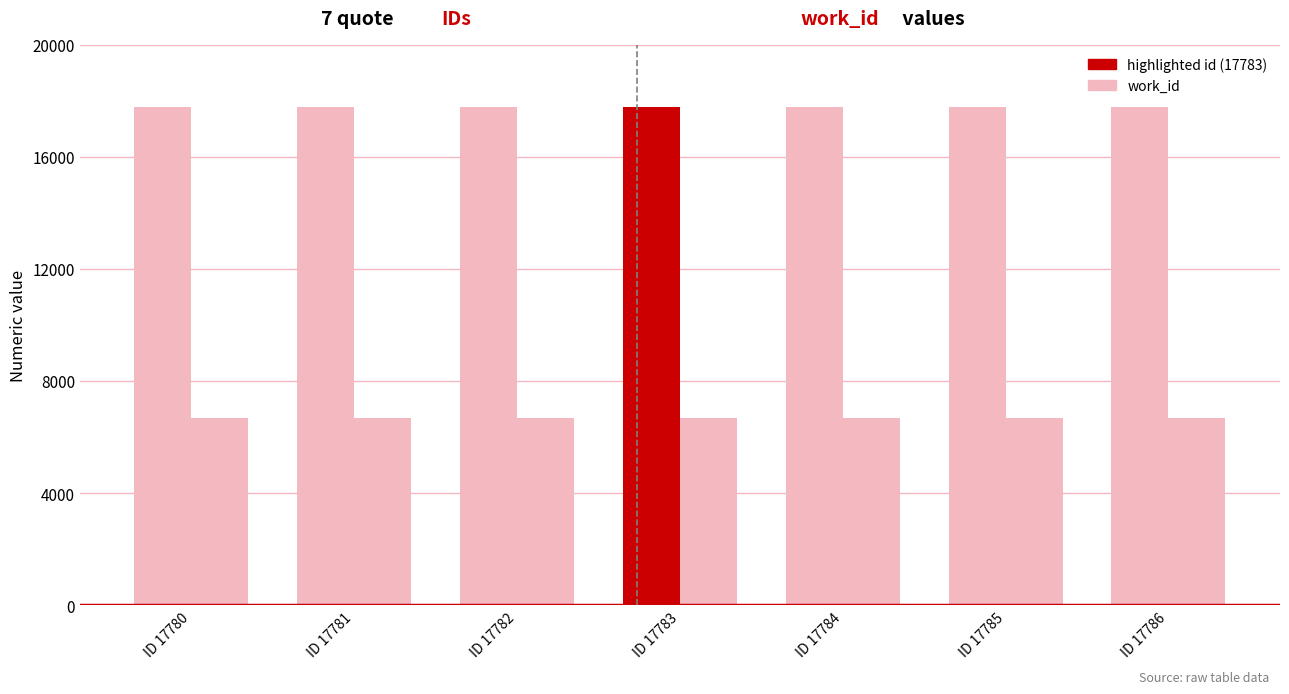

How many series are shown in this chart?

2